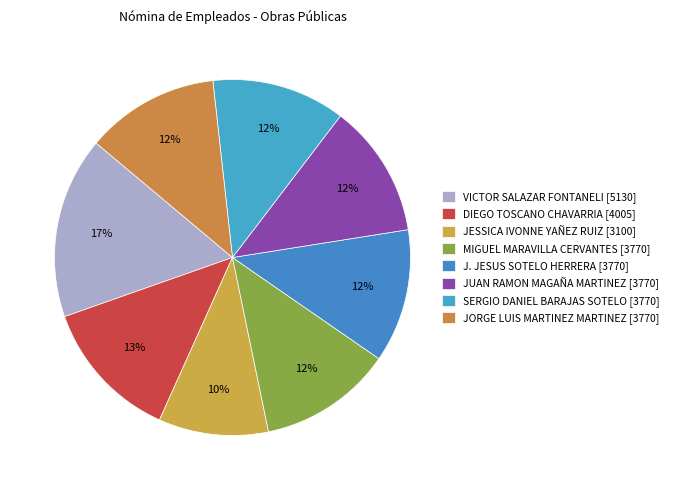

How many segments does this pie chart have?

8